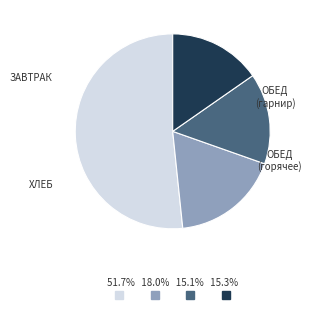

Is there a majority slice in this chart?

Yes